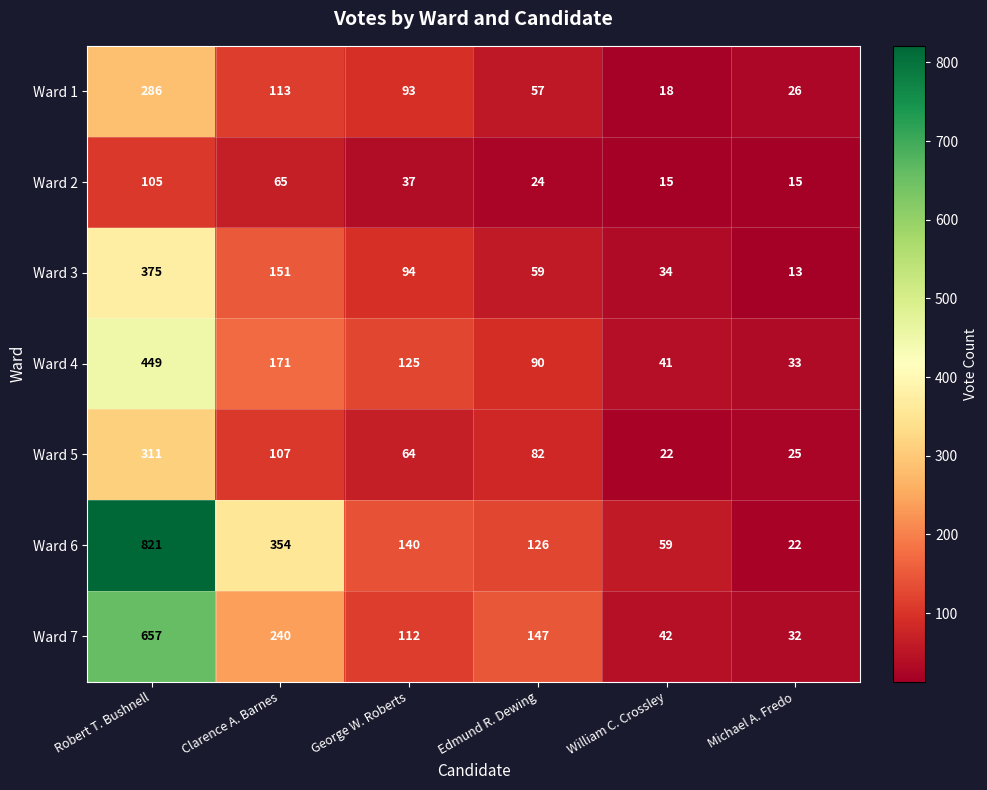

What is the maximum value shown in the chart?

821